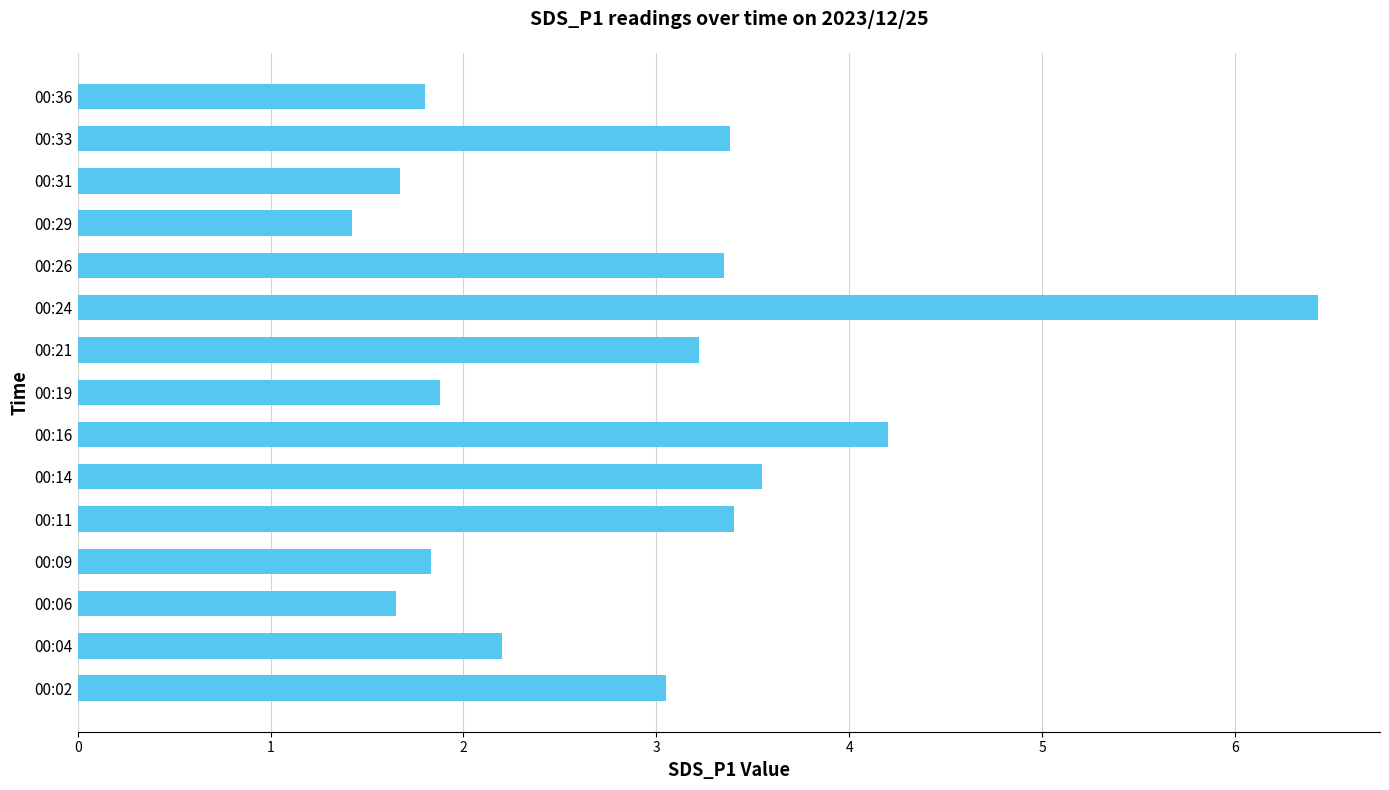

True or false: the data shows 3.4 at 00:33.

True